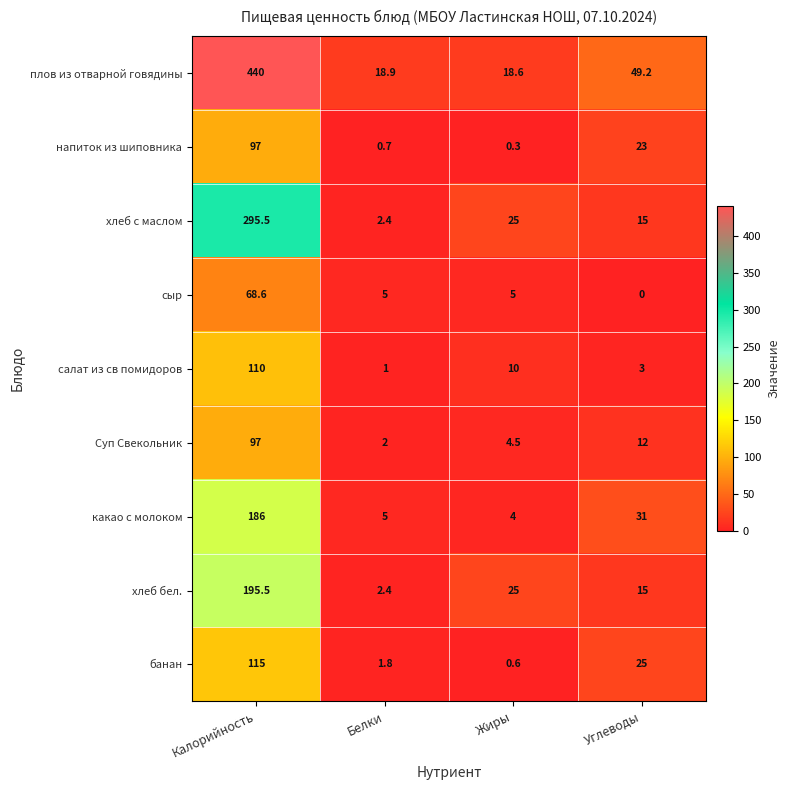

Rank the categories by салат из св помидоров value from lowest to highest.

Белки, Углеводы, Жиры, Калорийность